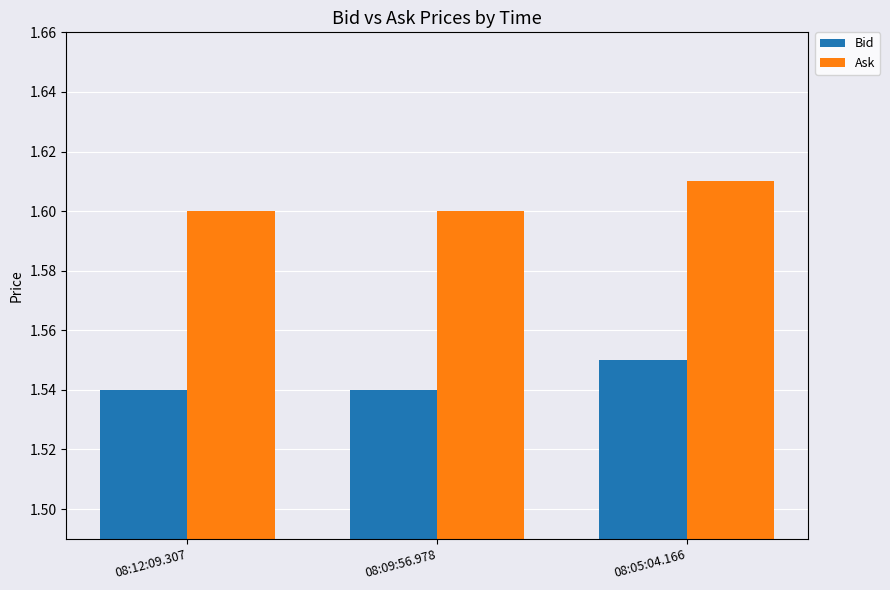

What position from the right is 08:12:09.307?

3